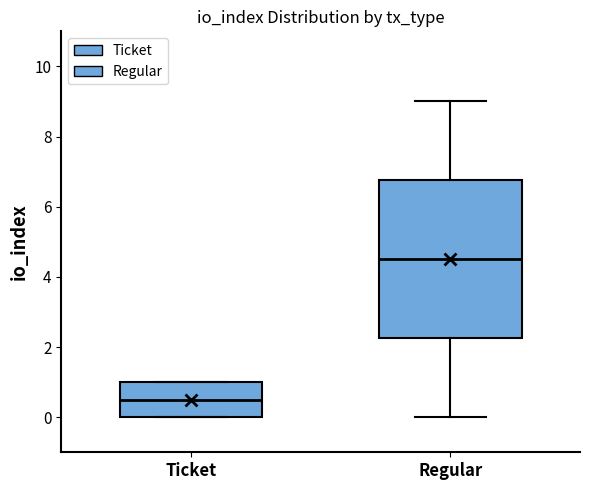

Which box has the highest median line?

Regular